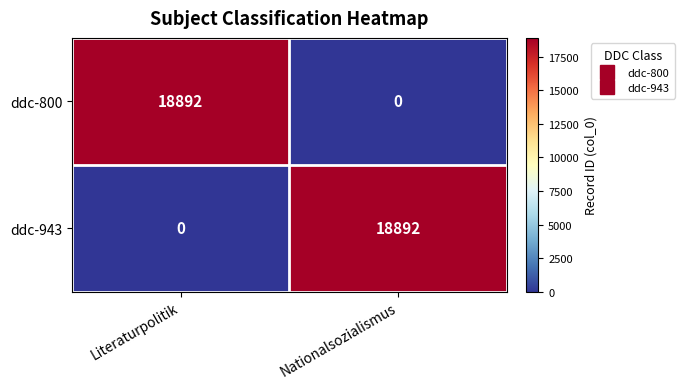

What is the difference between the maximum and minimum values in the ddc-943 series?

18892